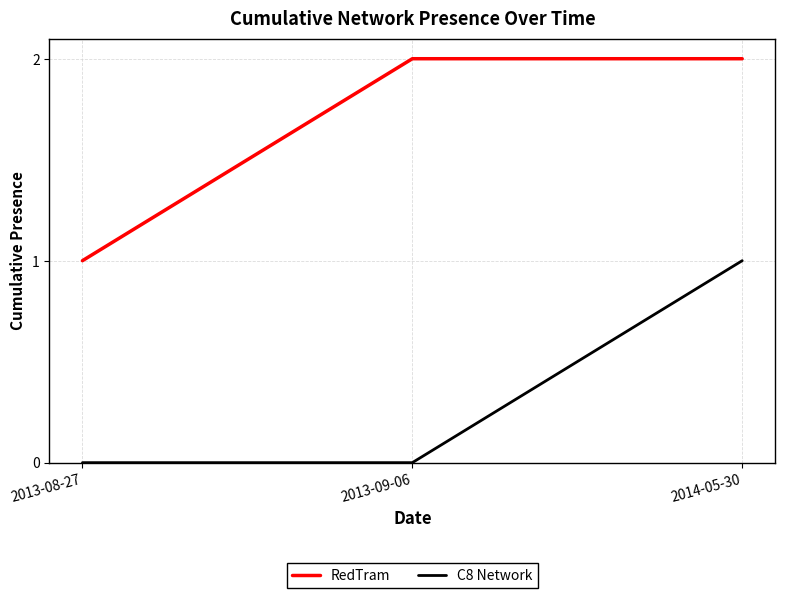

What is the difference between the second highest and minimum values in the RedTram series?

1